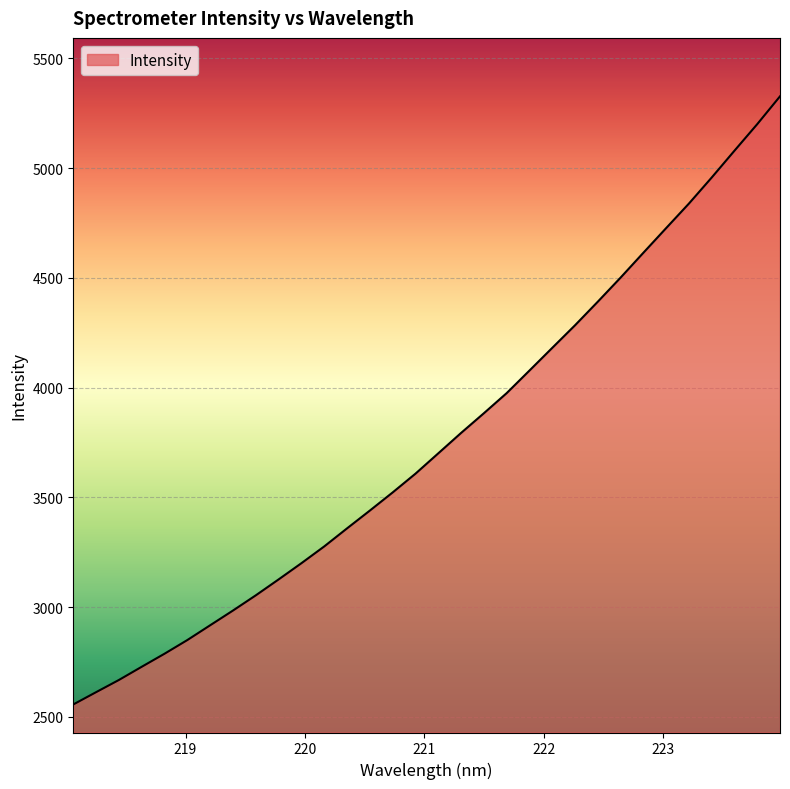

What is the greatest value displayed?

5327.2